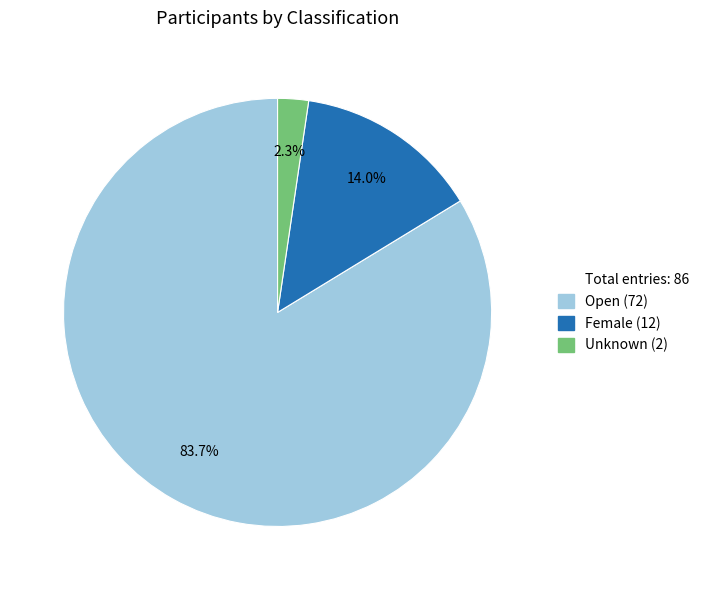

Is there any slice that represents more than half of the pie?

Yes